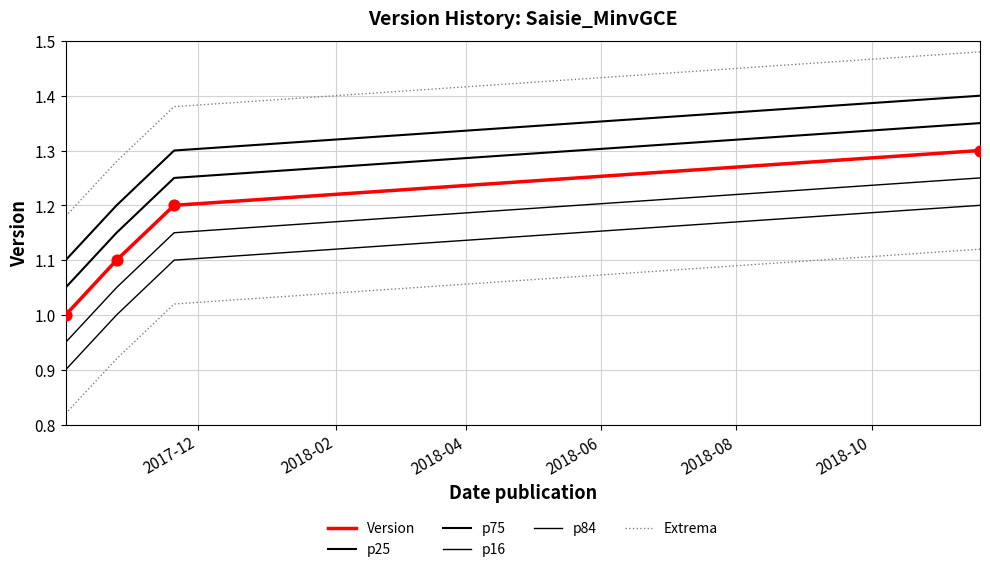

At how many categories does at least one series exceed 1?

4